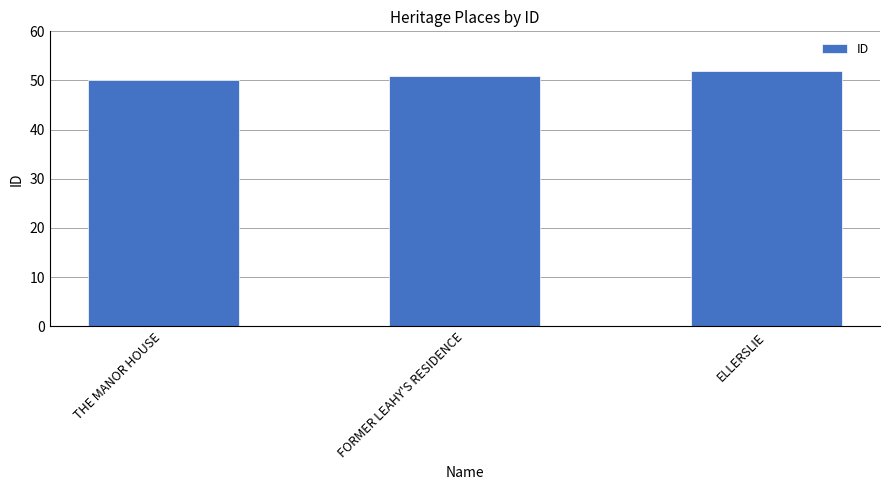

List the labels in order of value, largest first.

ELLERSLIE, FORMER LEAHY'S RESIDENCE, THE MANOR HOUSE